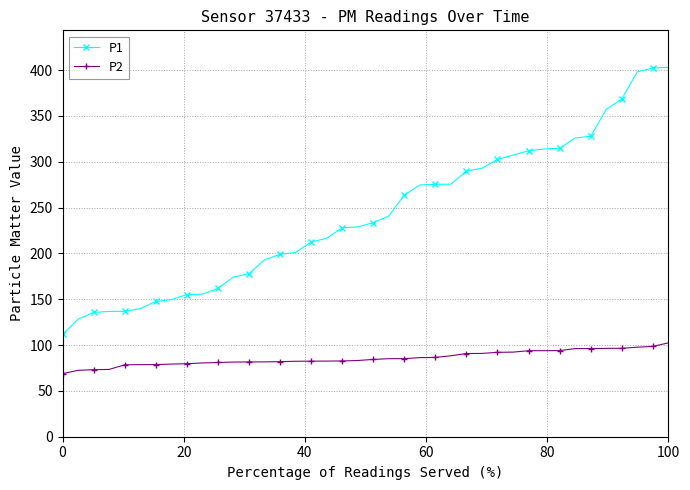

Which series has the largest total across all categories?

P1